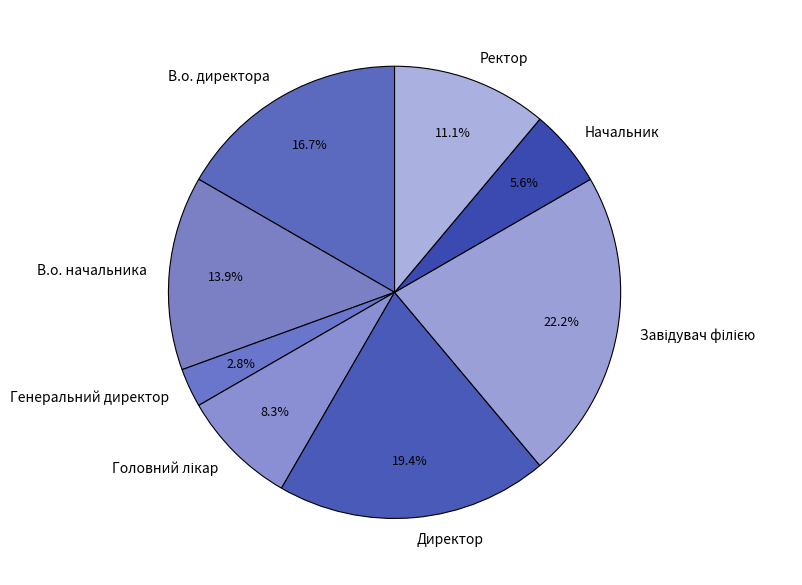

Combined, do Ректор and Начальник account for over 50%?

No